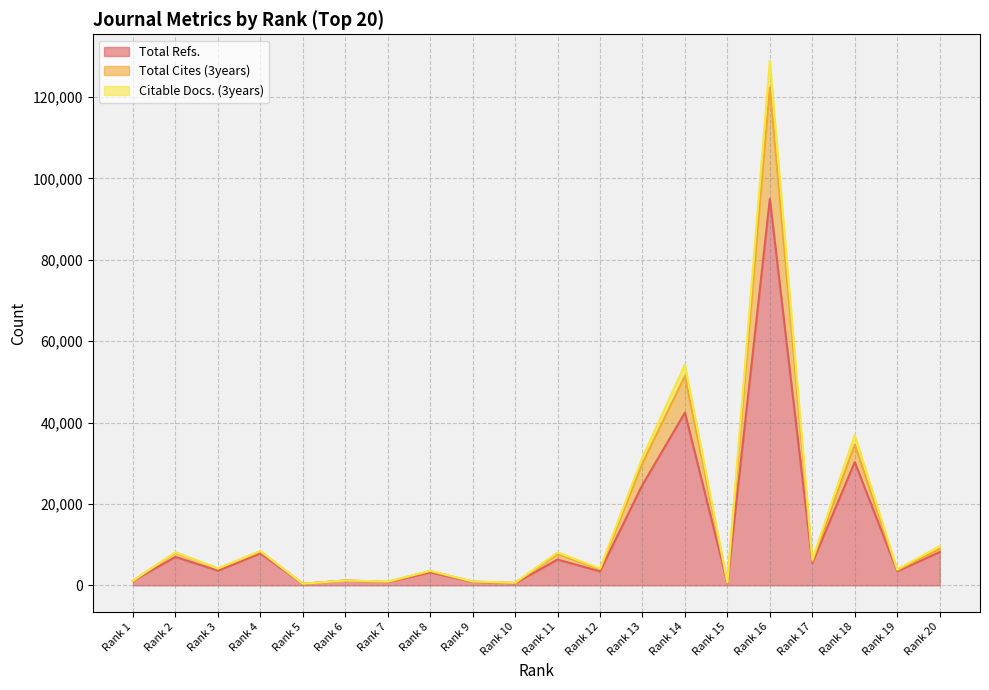

At which label does Citable Docs. (3years) reach its minimum?

Rank 5